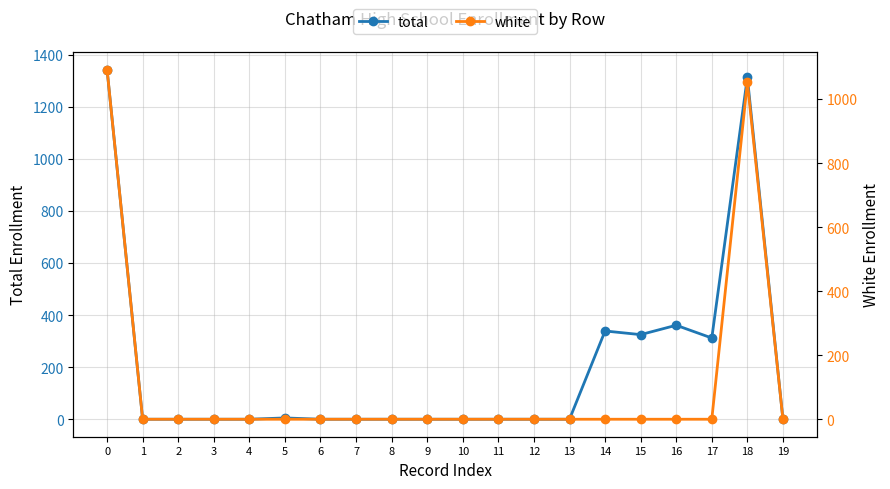

Rank the categories by white value from highest to lowest.

0, 18, 1, 2, 3, 4, 5, 6, 7, 8, 9, 10, 11, 12, 13, 14, 15, 16, 17, 19